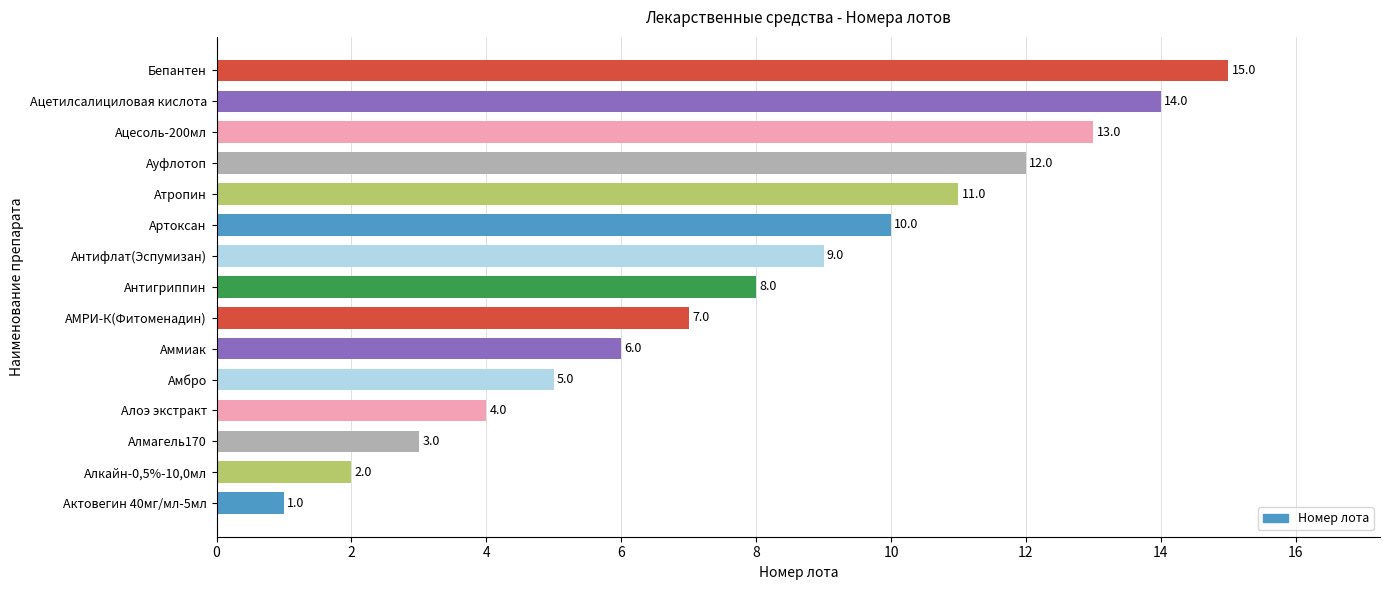

What is the maximum value shown in the chart?

15